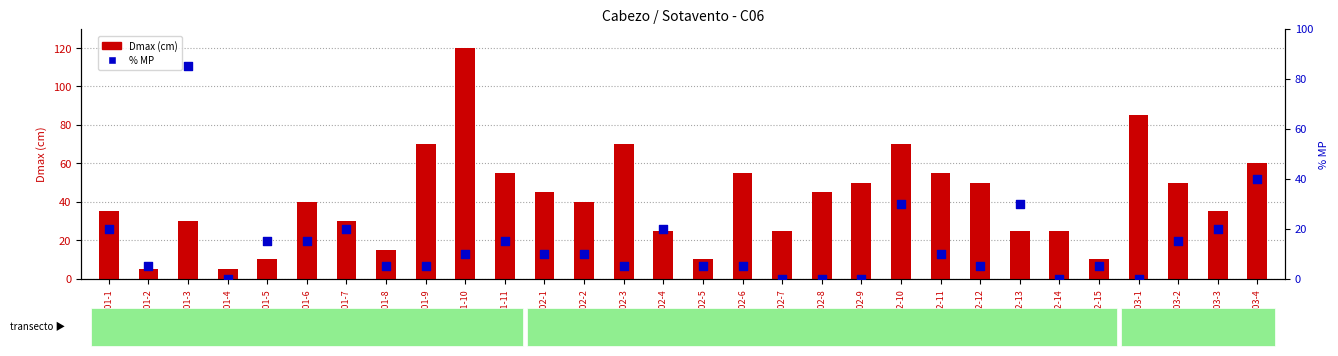

Is the value of % MP at CA-03-1 greater than the value of Dmax (cm) at CA-02-14?

No